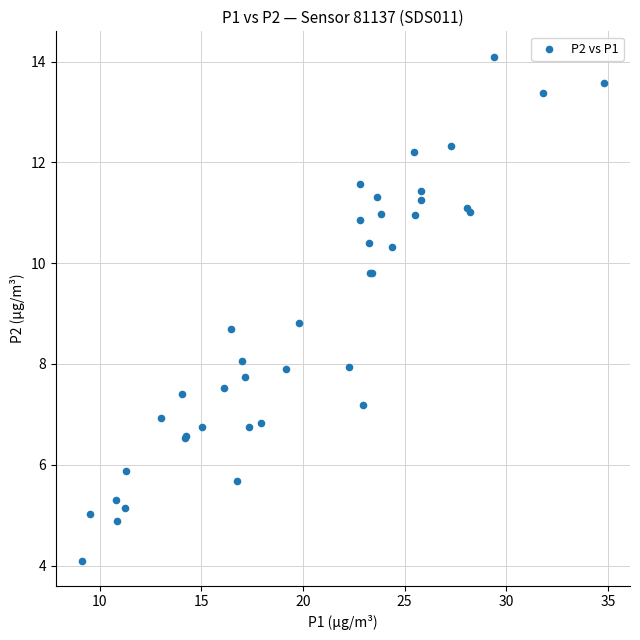

What Y value in the scatter plot is closest to 9?

8.8